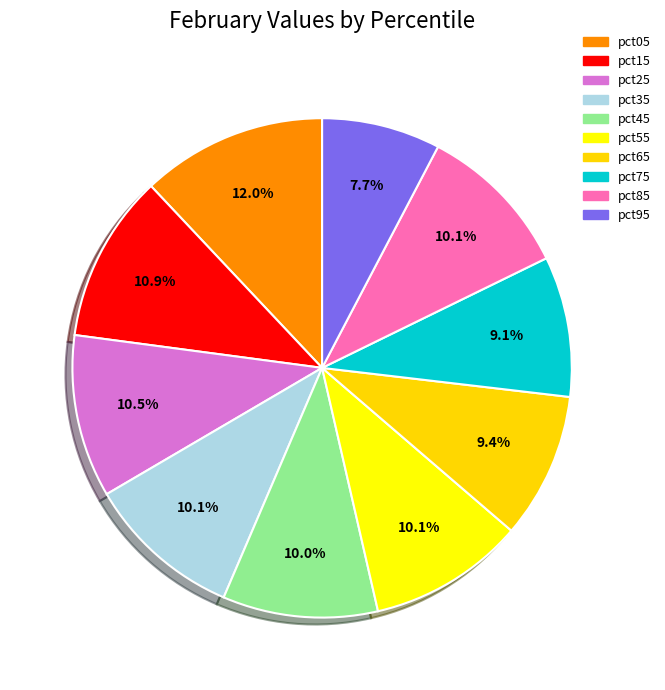

Count the number of slices in the pie.

10